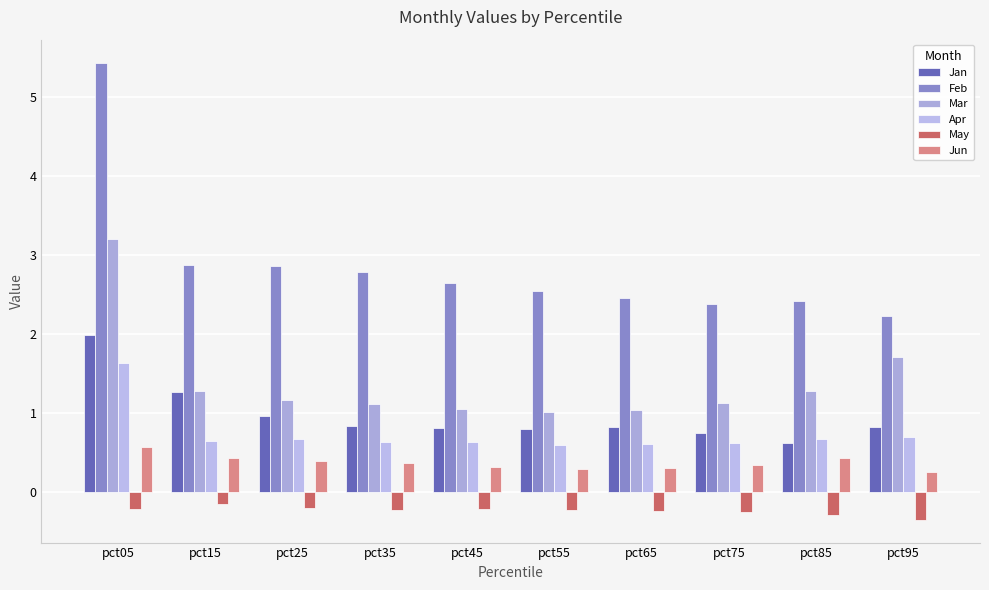

Between pct35 and pct55, which series saw the biggest shift?

Feb